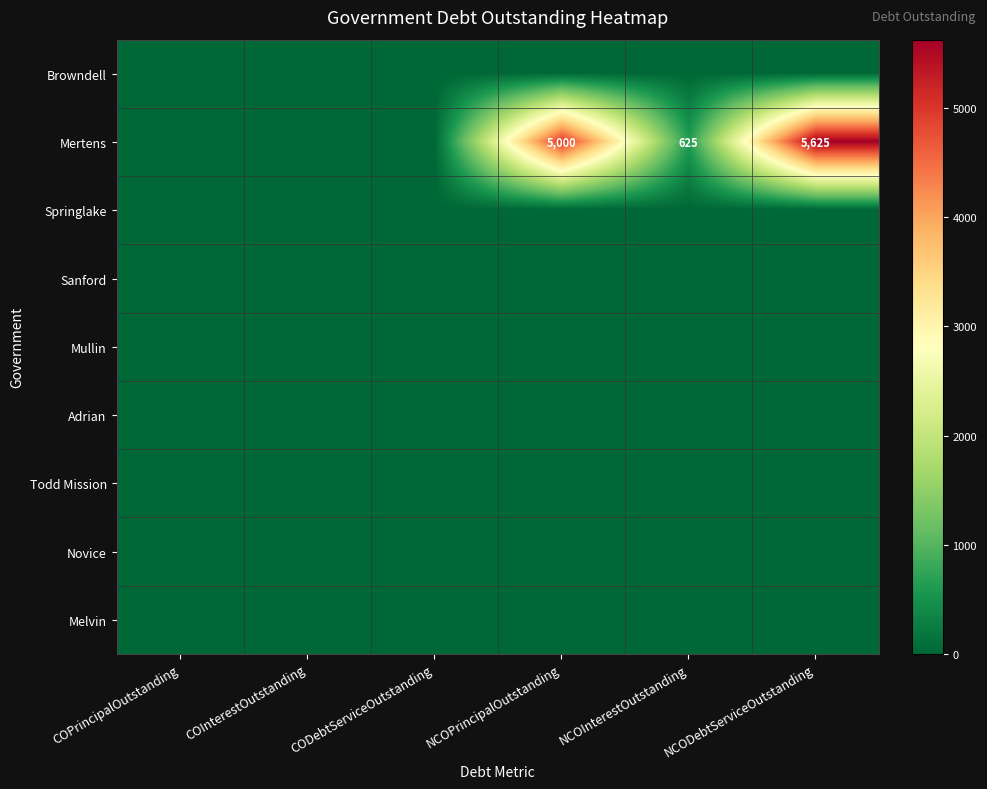

What is the maximum value shown in the chart?

5625